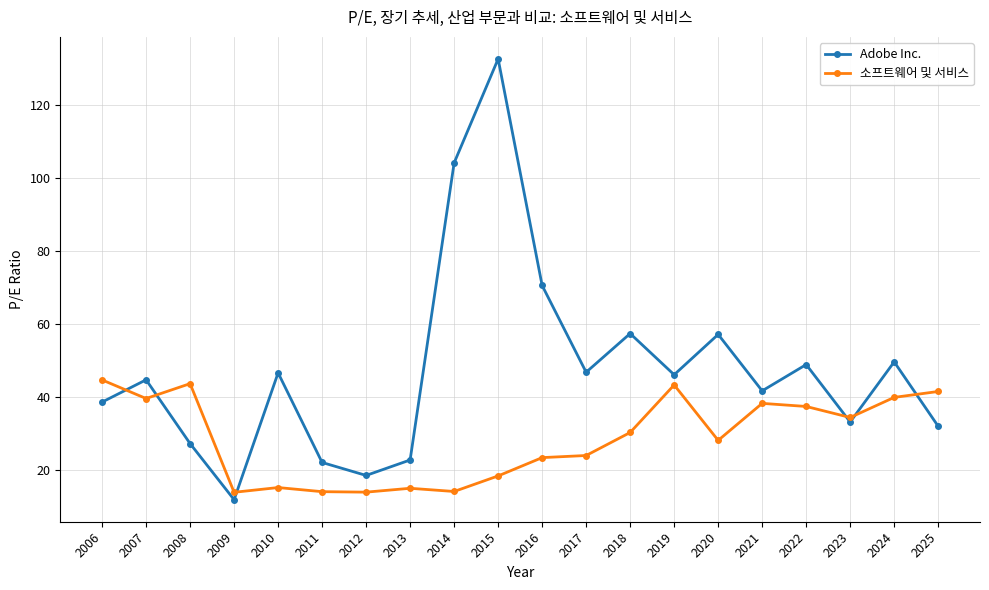

How many times do 소프트웨어 및 서비스 and Adobe Inc. cross each other?

6